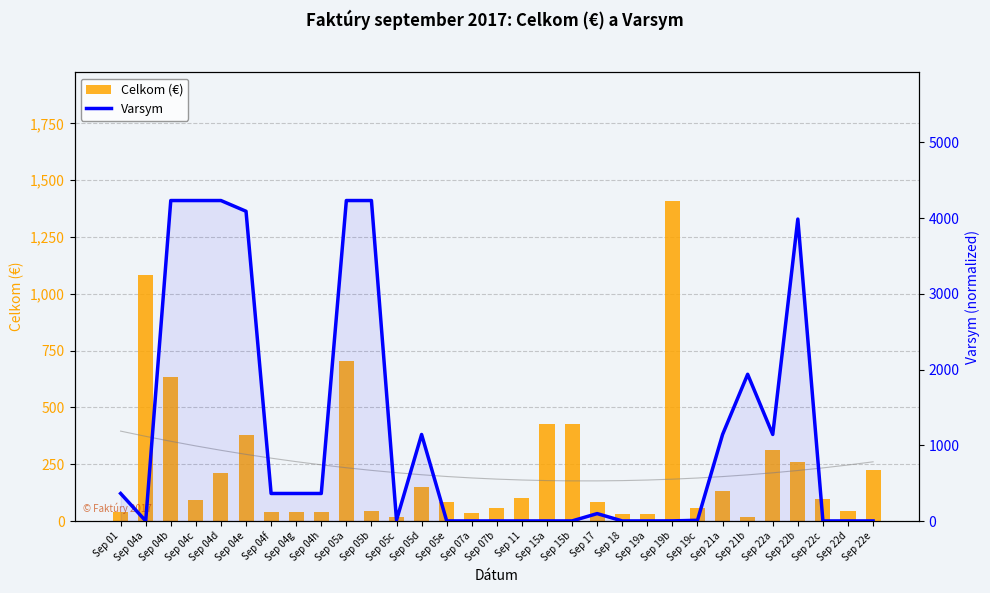

Where is Varsym nearest to the value 2116?

Sep 21b